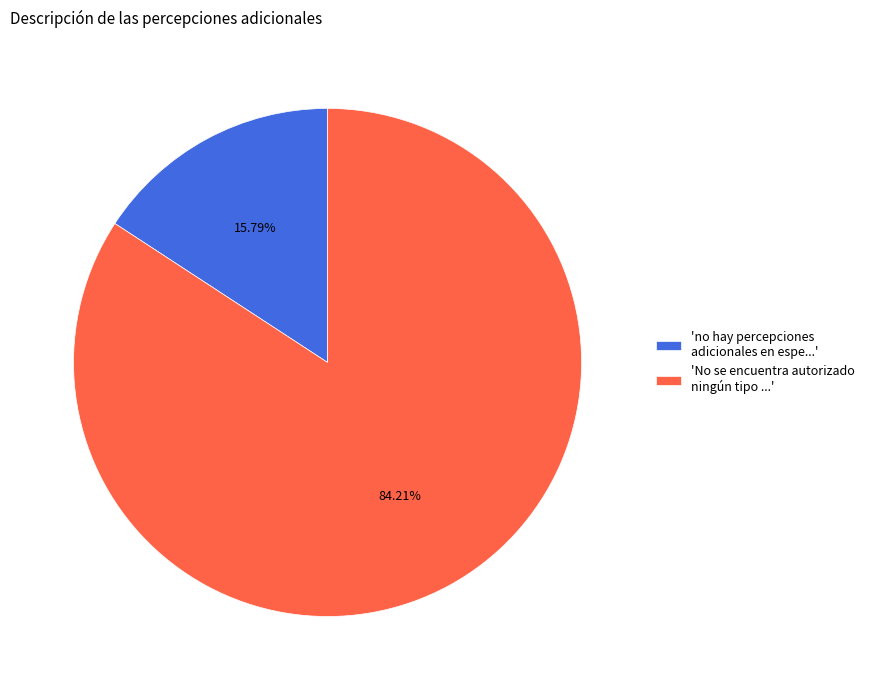

Count the number of slices in the pie.

2